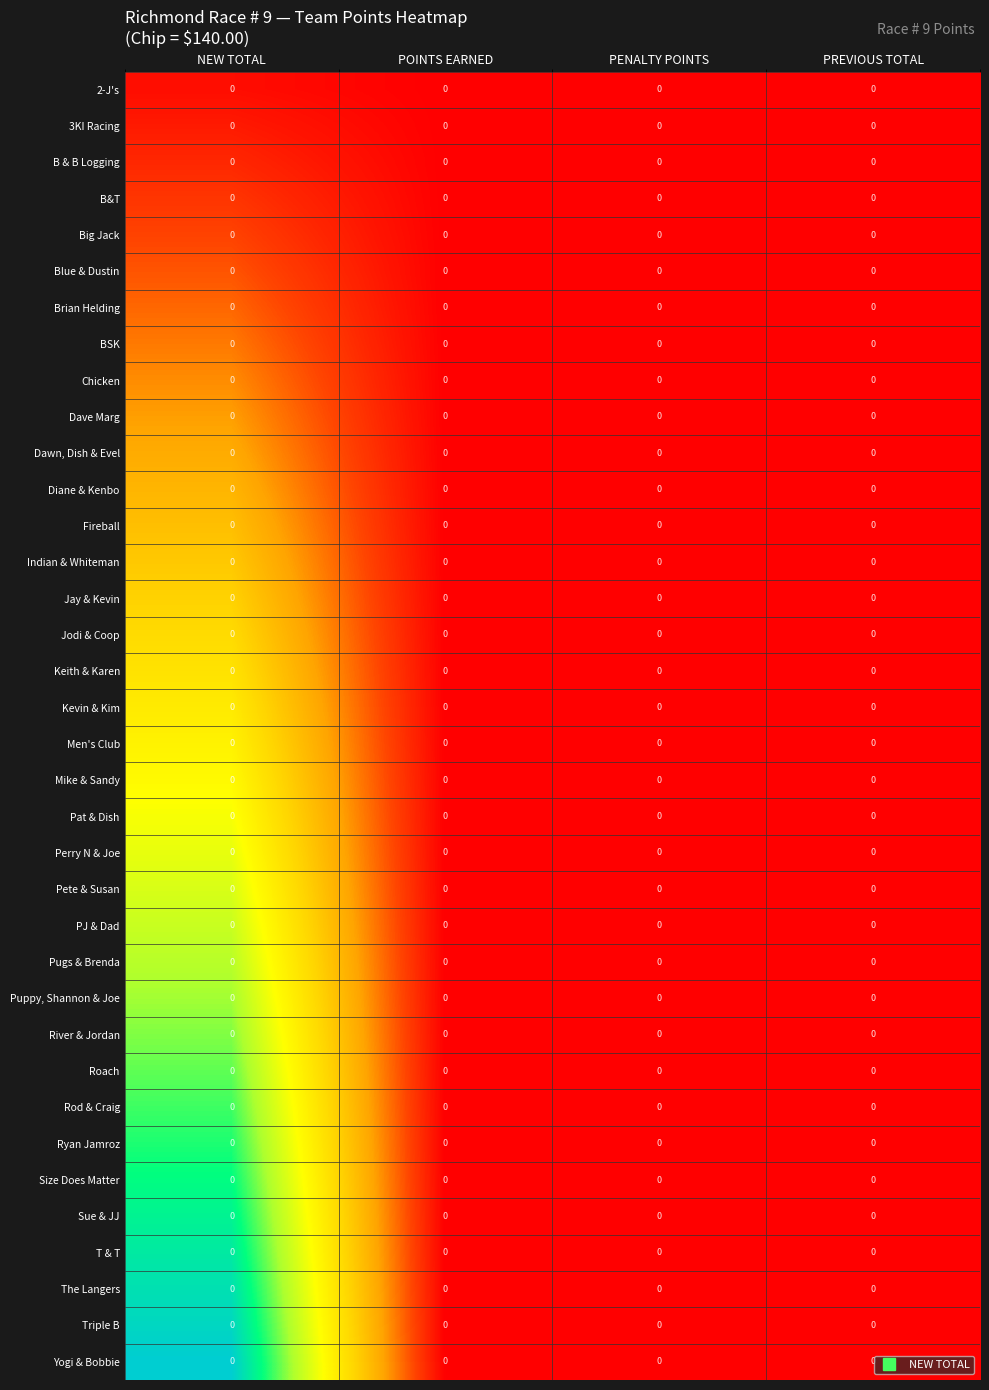

Rank the series at POINTS EARNED from highest to lowest value.

2-J's, 3KI Racing, B & B Logging, B&T, Big Jack, Blue & Dustin, Brian Helding, BSK, Chicken, Dave Marg, Dawn, Dish & Evel, Diane & Kenbo, Fireball, Indian & Whiteman, Jay & Kevin, Jodi & Coop, Keith & Karen, Kevin & Kim, Men's Club, Mike & Sandy, Pat & Dish, Perry N & Joe, Pete & Susan, PJ & Dad, Pugs & Brenda, Puppy, Shannon & Joe, River & Jordan, Roach, Rod & Craig, Ryan Jamroz, Size Does Matter, Sue & JJ, T & T, The Langers, Triple B, Yogi & Bobbie